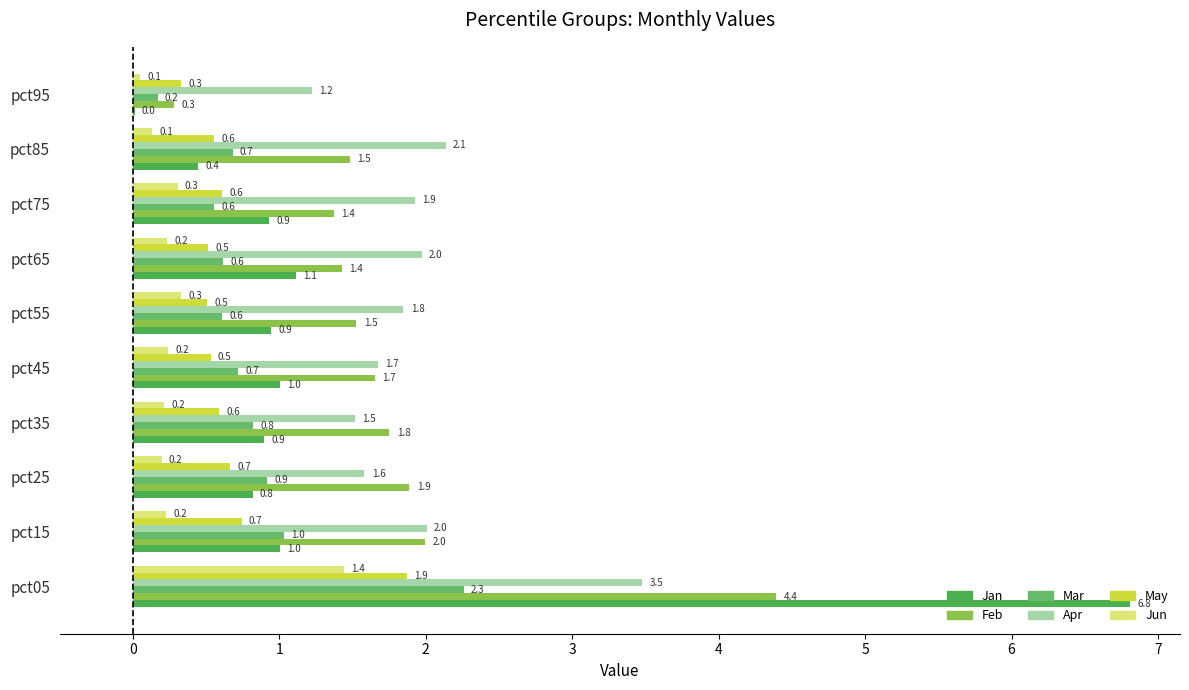

How many categories are shown in the chart?

10